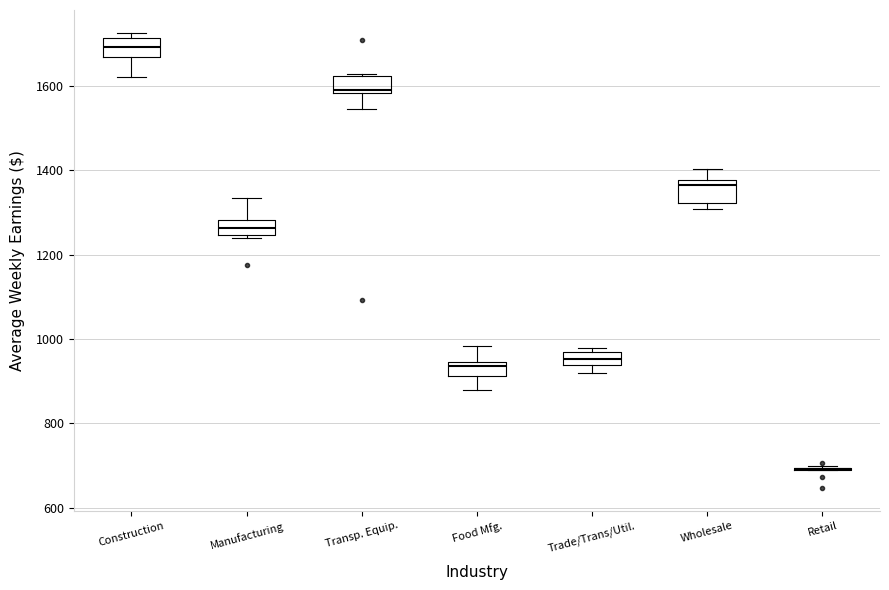

Reading left to right, read every box against the y-axis: the position of its median line, the range the box covers, and the ends of its whiskers. The values are not printed on the chart, so give them approximately, as read against the axis.

Construction: median 1700, box 1660 to 1720, whiskers 1620 to 1720 (just above the box's upper edge)
Manufacturing: median 1260, box 1240 to 1280, whiskers 1240 (just below the box's lower edge) to 1340
Transp. Equip.: median 1600, box 1580 to 1620, whiskers 1540 to 1620 (just above the box's upper edge)
Food Mfg.: median 940 (just below the box's upper edge), box 920 to 940, whiskers 880 to 980
Trade/Trans/Util.: median 960 (inside the box), box 940 to 960, whiskers 920 to 980
Wholesale: median 1360, box 1320 to 1380, whiskers 1300 to 1400
Retail: box collapsed to a line at 700, whiskers 680 to 700